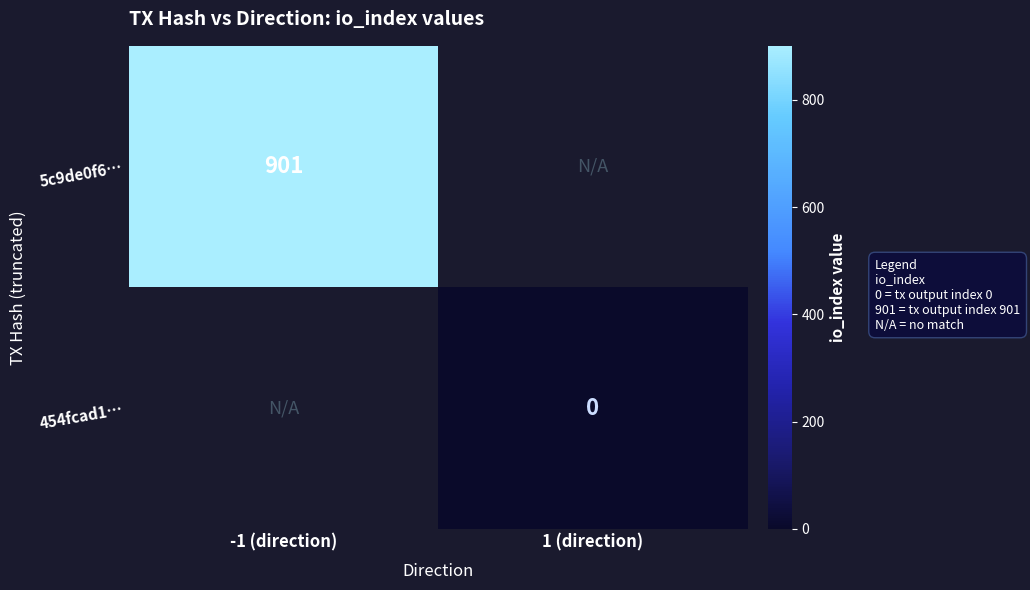

The value of 5c9de0f6… at -1 (direction) is 901. True or false?

True